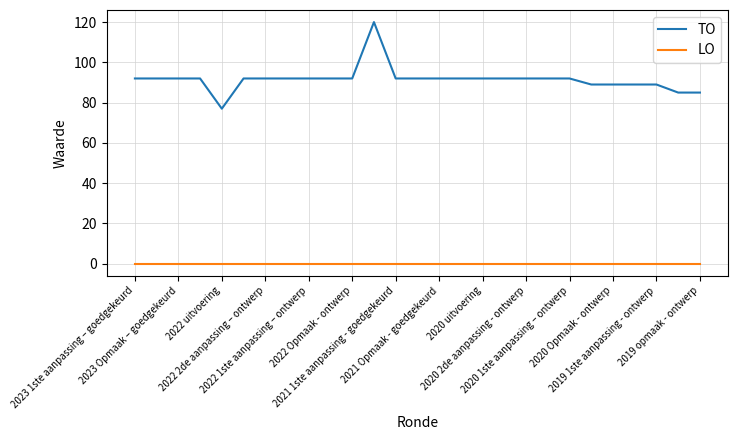

Reading left to right, extract all data points from this chart.

TO: 92	92	92	92	77	92	92	92	92	92	92	120	92	92	92	92	92	92	92	92	92	89	89	89	89	85	85
LO: 0	0	0	0	0	0	0	0	0	0	0	0	0	0	0	0	0	0	0	0	0	0	0	0	0	0	0